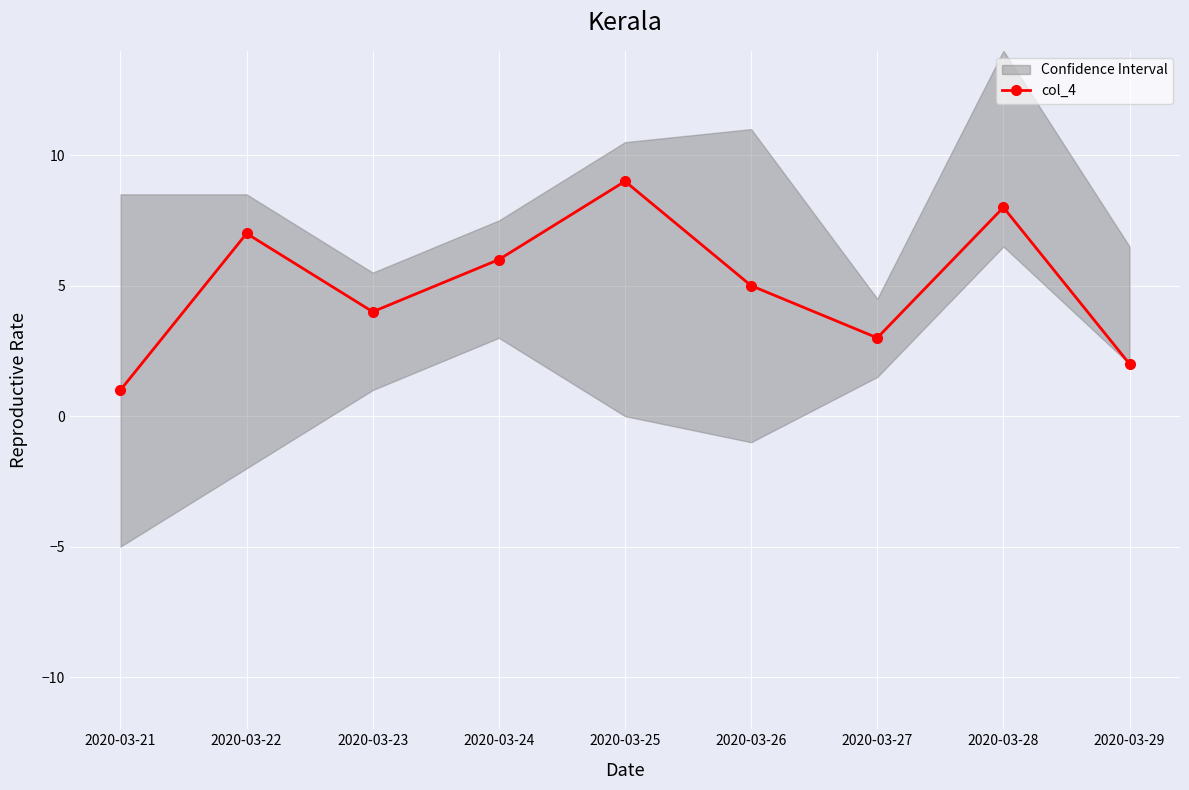

What is the sum of the values at 2020-03-22 and 2020-03-21?

8